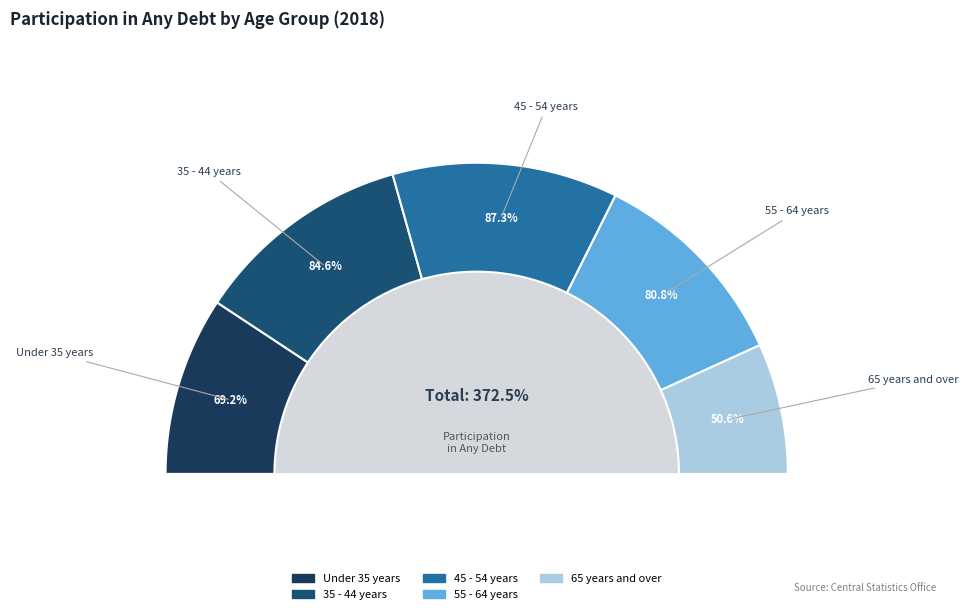

Rank the categories by value from highest to lowest.

45 - 54 years, 35 - 44 years, 55 - 64 years, Under 35 years, 65 years and over